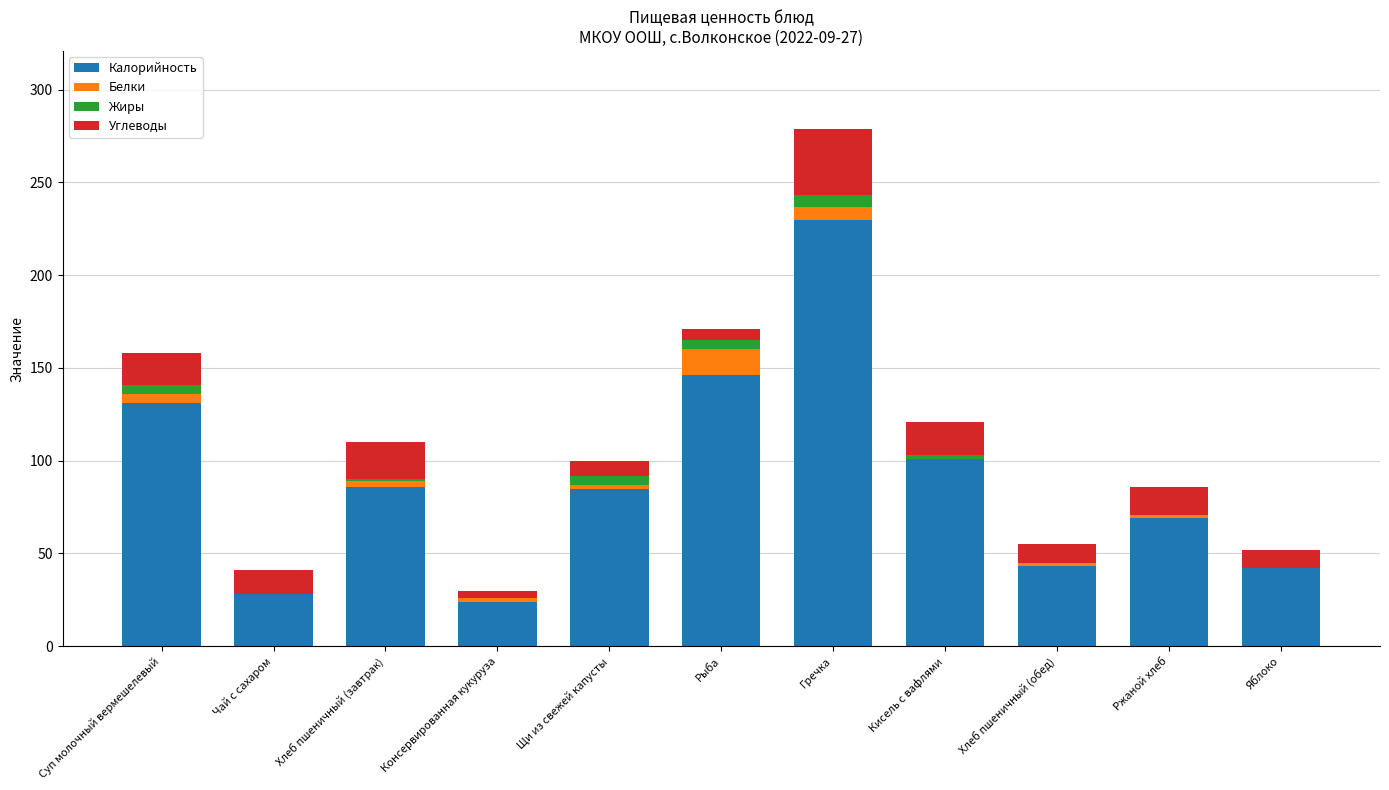

What is the total value across all series at Ржаной хлеб?

86